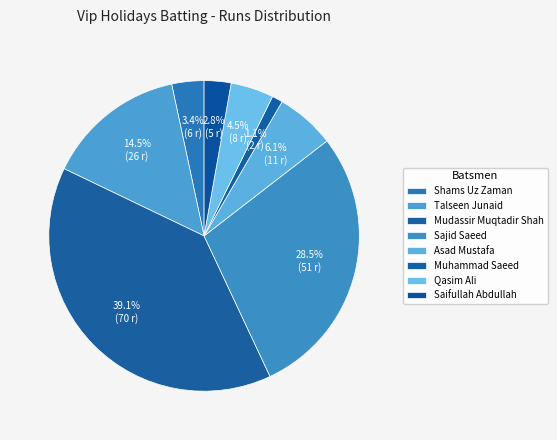

Is there a majority slice in this chart?

No